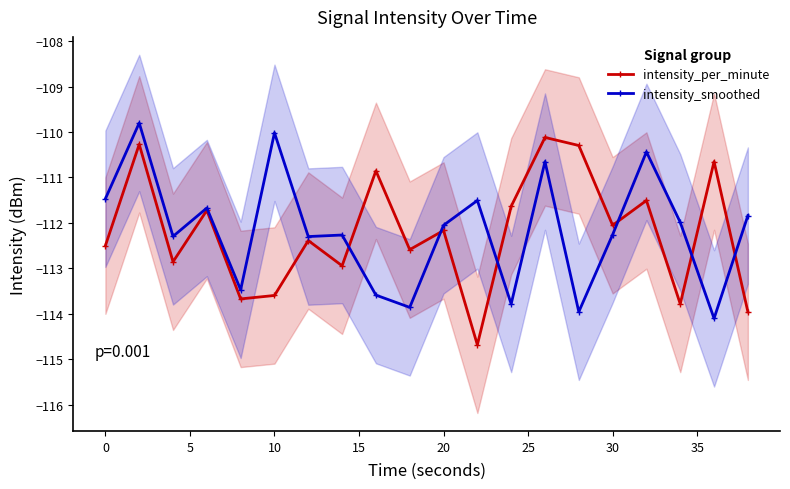

At which label does intensity_smoothed first exceed -112?

0